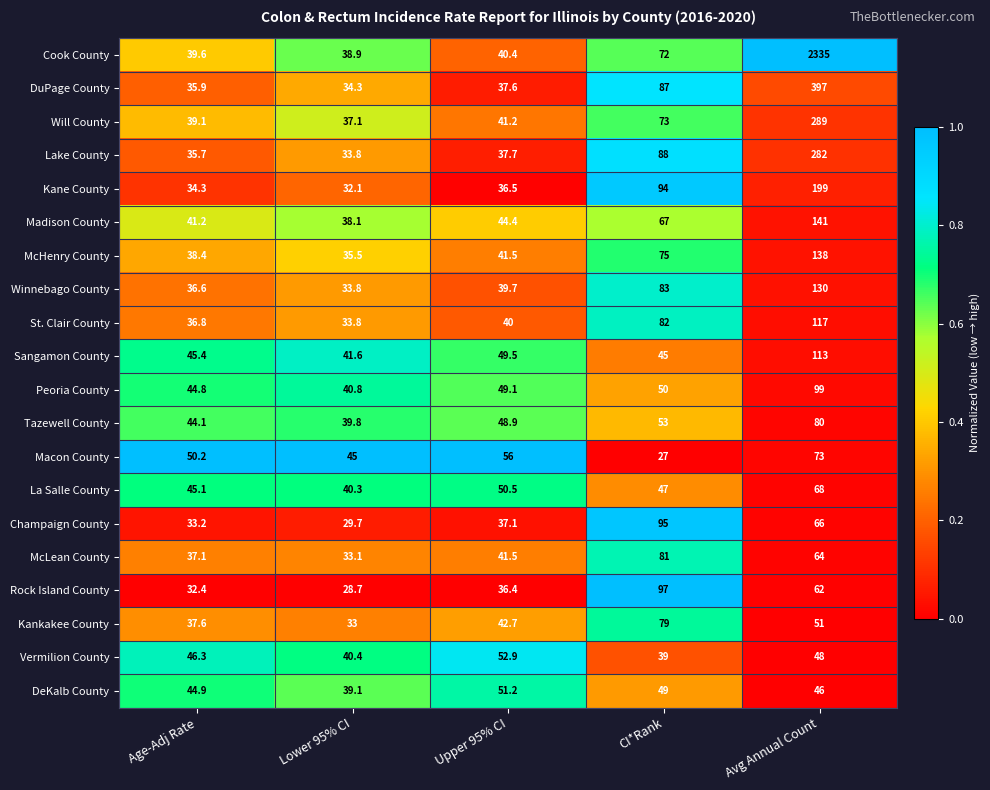

List the series in order of their peak value, highest first.

Cook County, DuPage County, Will County, Lake County, Kane County, Madison County, McHenry County, Winnebago County, St. Clair County, Sangamon County, Peoria County, Rock Island County, Champaign County, McLean County, Tazewell County, Kankakee County, Macon County, La Salle County, Vermilion County, DeKalb County